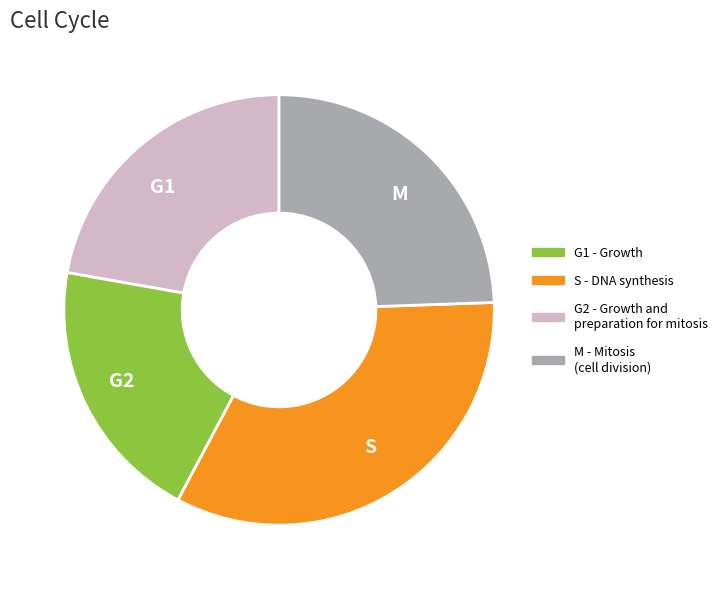

True or false: S accounts for 33% of the total.

True